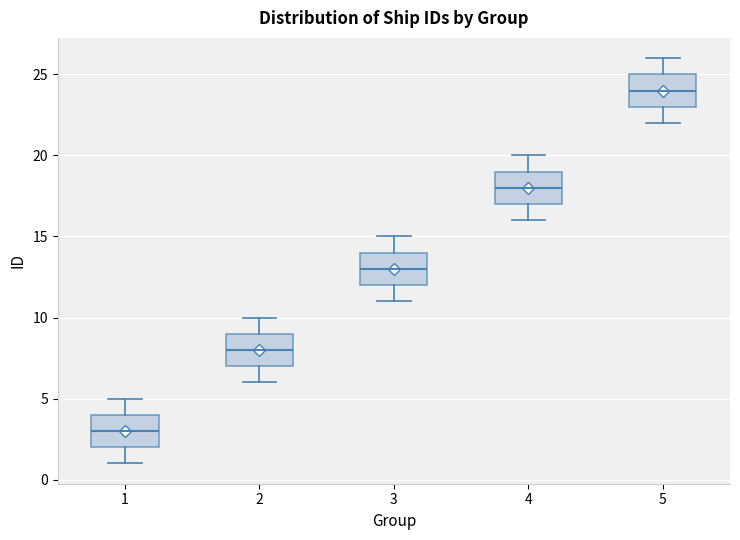

Which box has the highest median line?

5